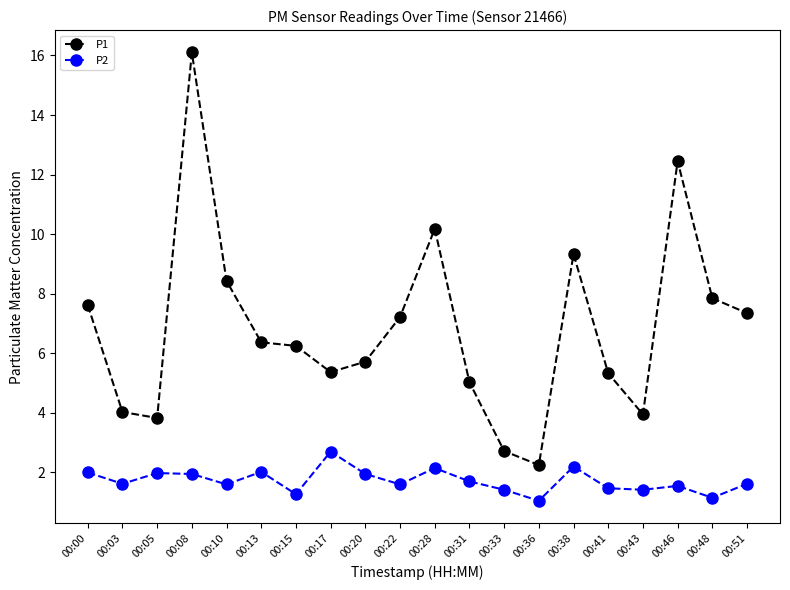

What is the highest value of the P2 series?

2.7